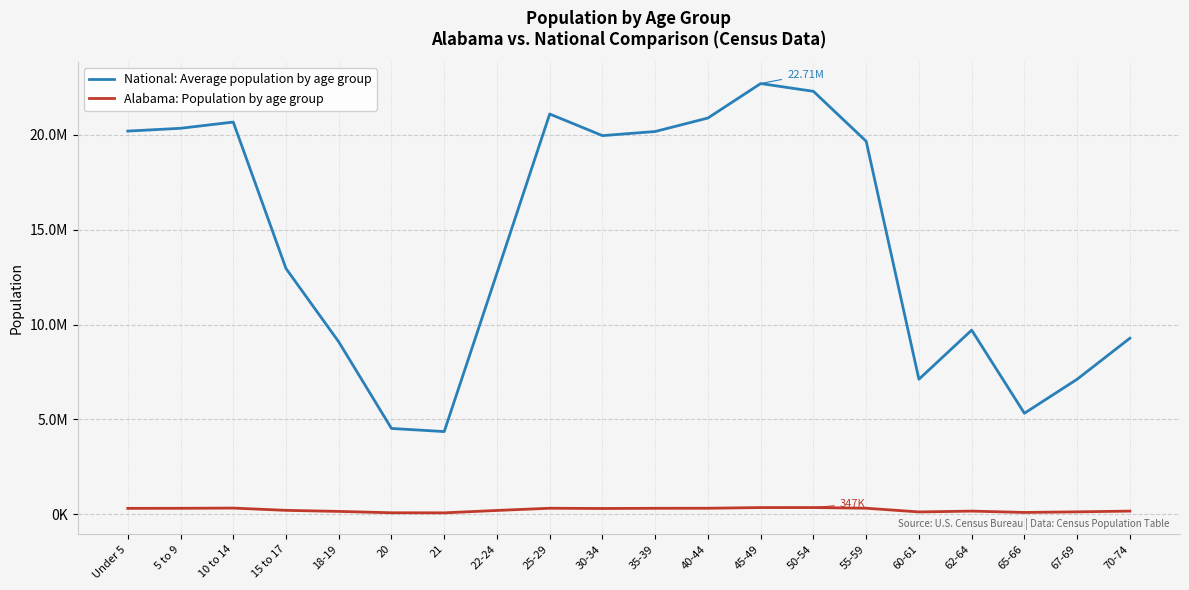

At which label is Alabama: Population by age group closest to 207979?

15 to 17